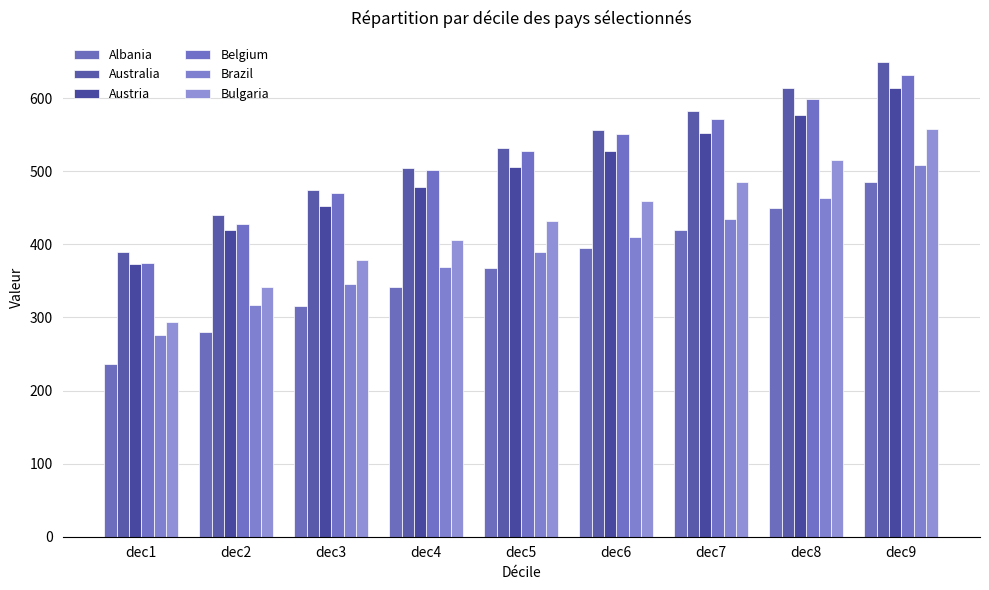

True or false: Bulgaria has a value of 459.5 at dec6.

True